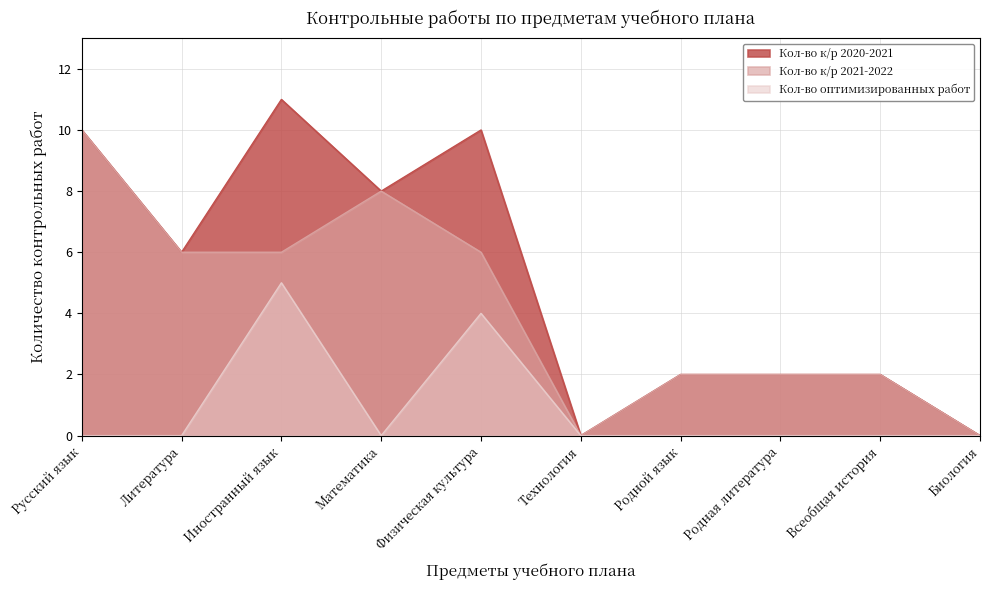

What is the label of the 7th point from the right?

Математика